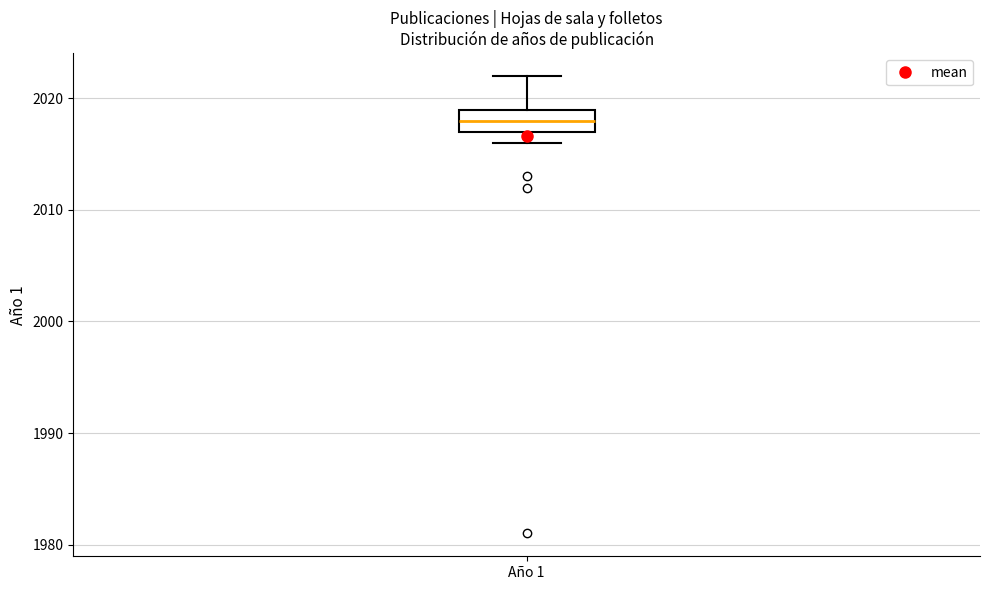

Where is the lower edge of the box for Año 1 on the y-axis? The values are not printed on the chart, so give them approximately, as read against the axis.

2017